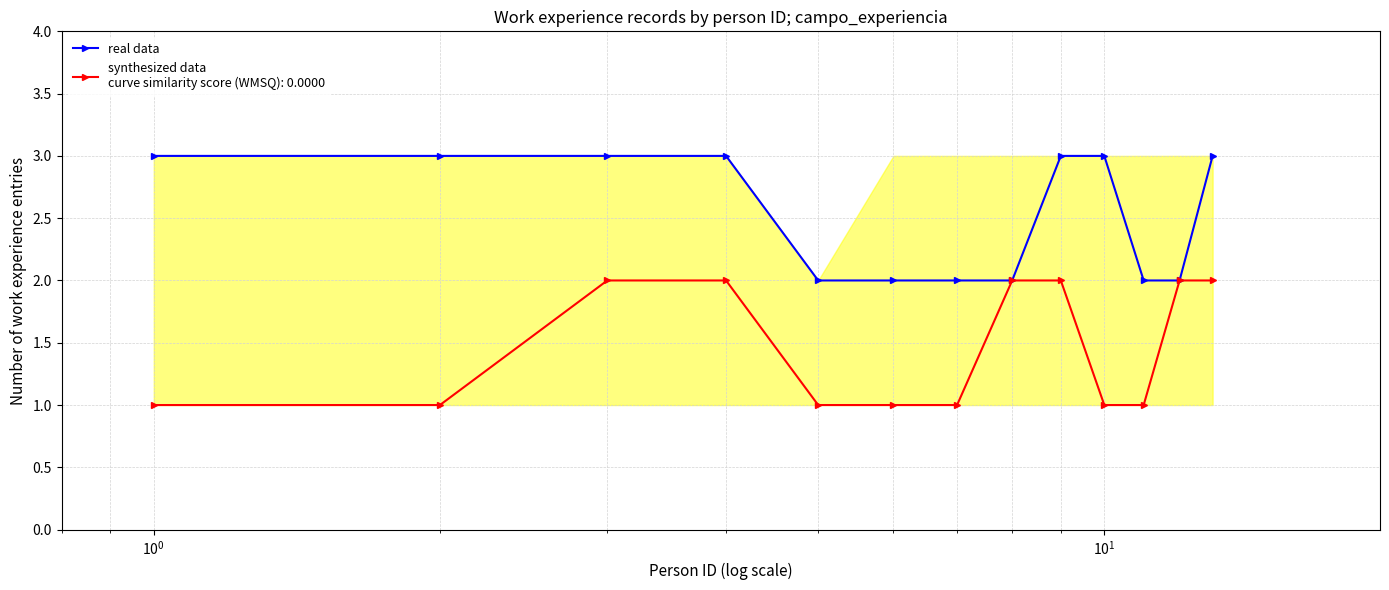

What is the maximum value shown in the chart?

3